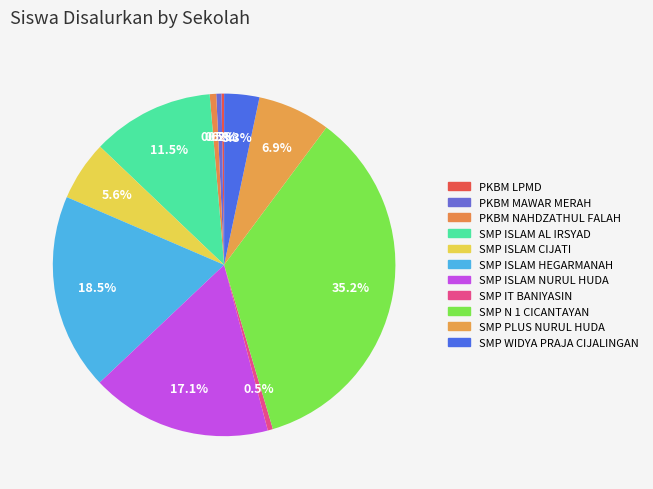

Which slice is the largest?

SMP N 1 CICANTAYAN